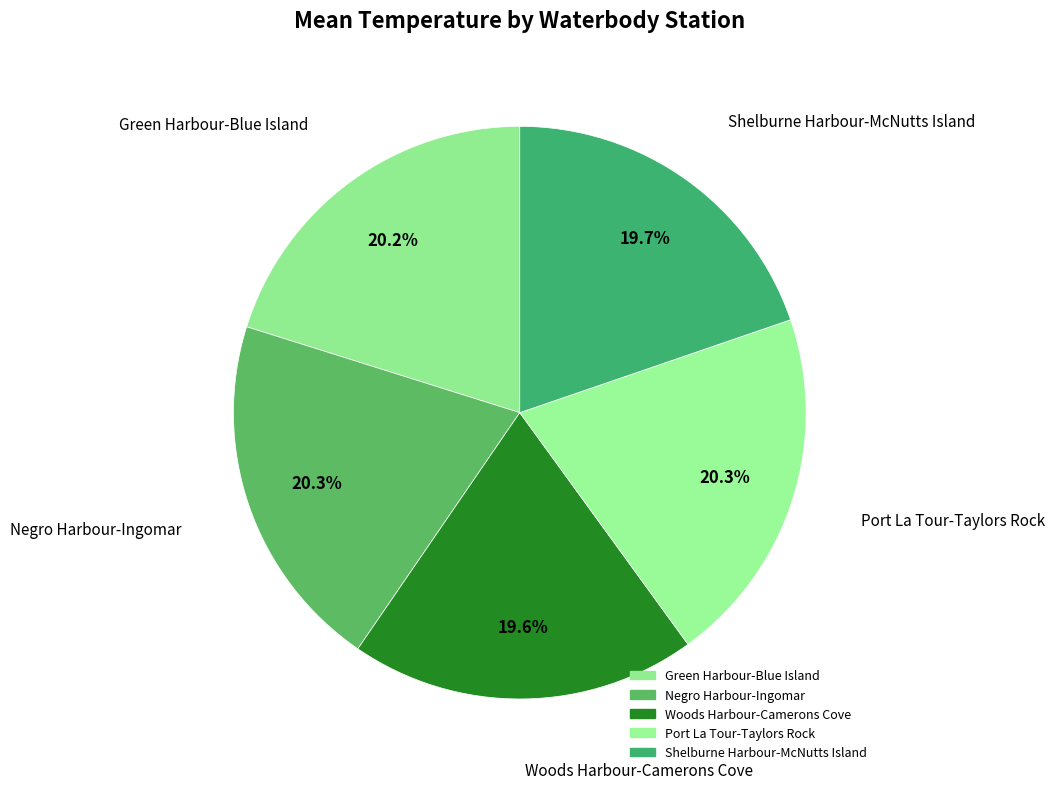

What is the total percentage of Woods Harbour-Camerons Cove and Port La Tour-Taylors Rock?

39.8%